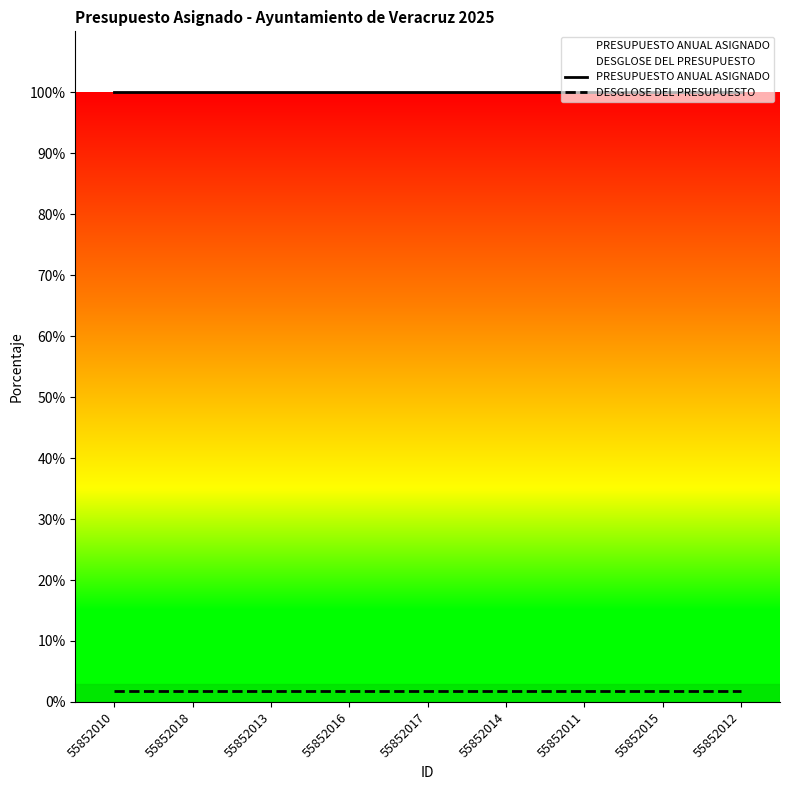

What is the label of the 6th point from the right?

55852016